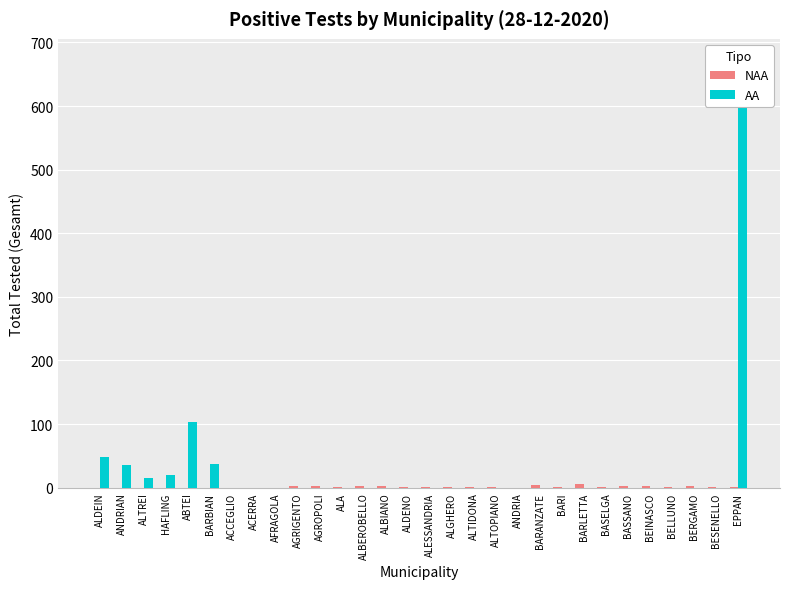

Count the NAA values in the range 0 to 2.

28